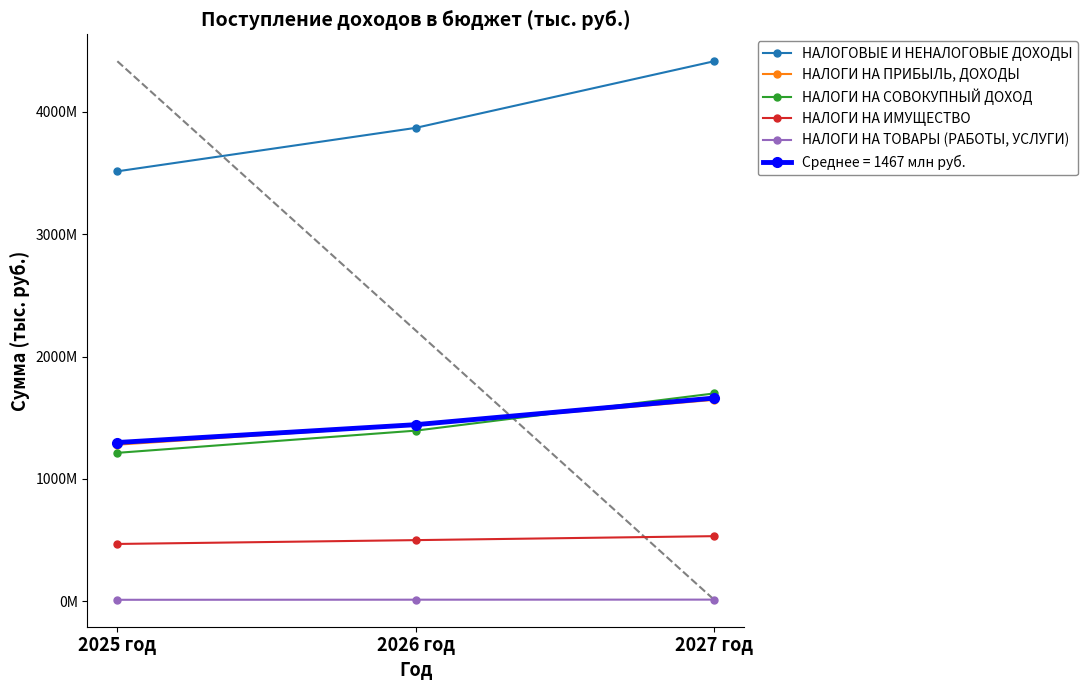

Where does the НАЛОГИ НА ТОВАРЫ (РАБОТЫ, УСЛУГИ) series first go above 12690100?

2027 год